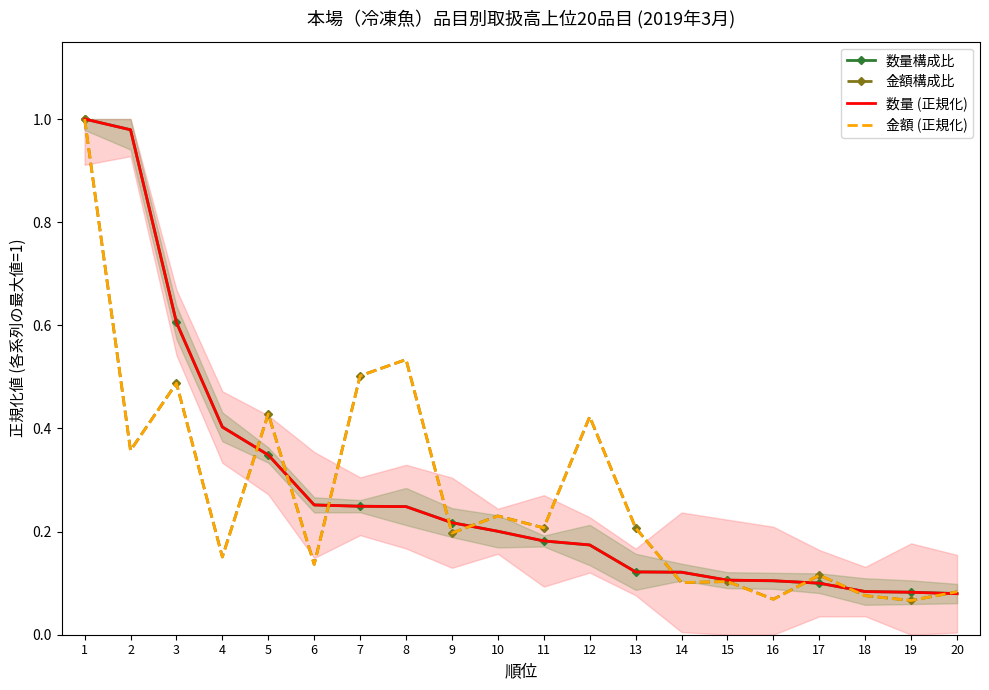

What is the total value across all series at 5?

1.6